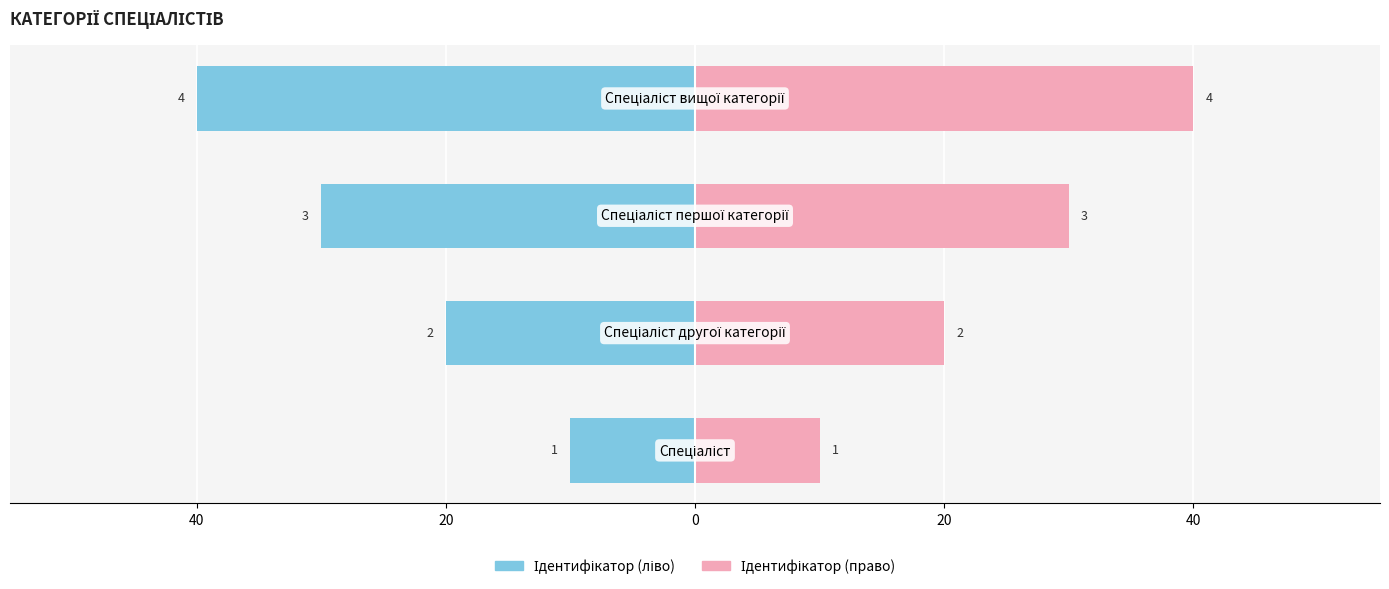

What is the highest value of the Ідентифікатор (право) series?

40